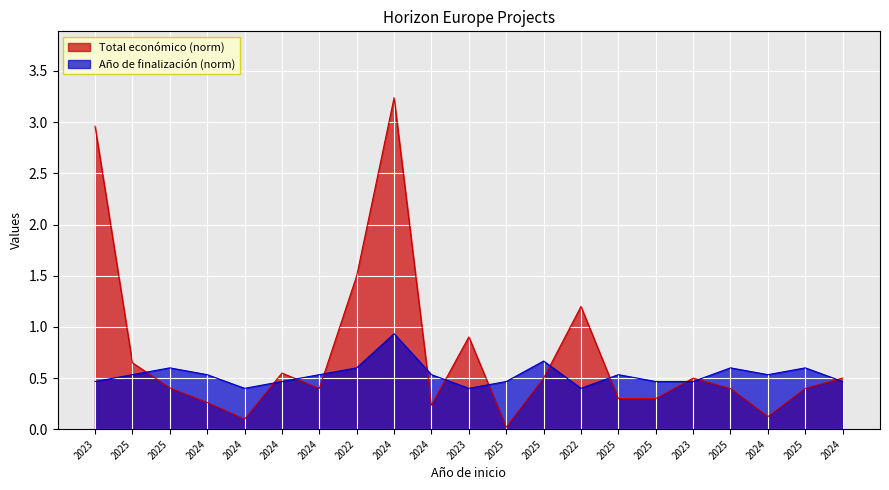

What is the maximum value for Año de finalización?

0.9